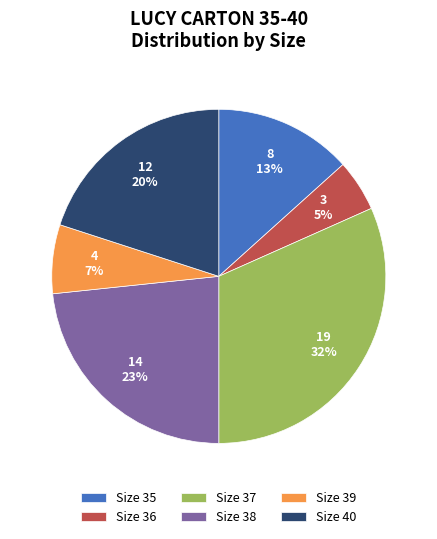

Is there any slice that represents more than half of the pie?

No